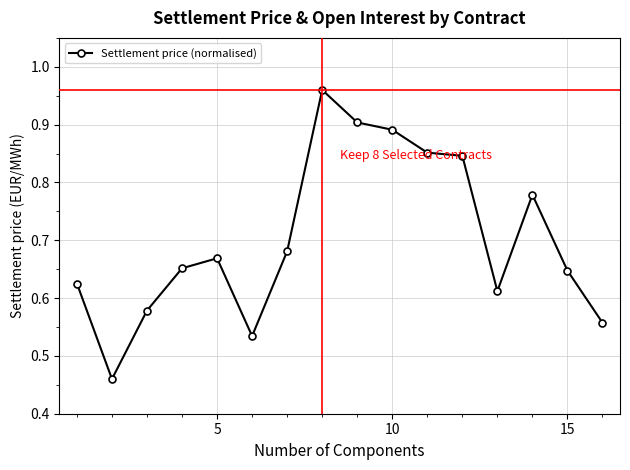

Does the chart have visible grid lines?

Yes